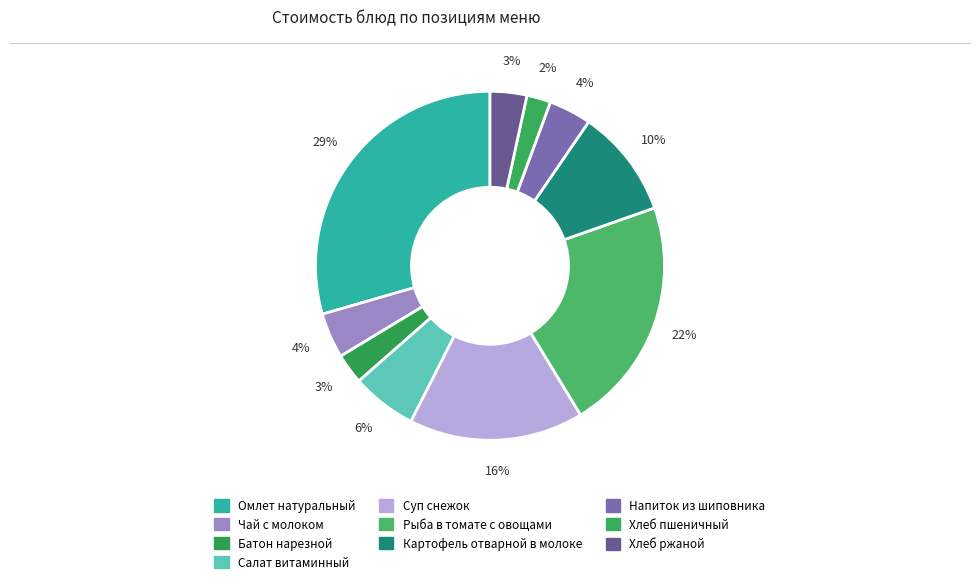

True or false: Рыба в томате с овощами accounts for 10% of the total.

False